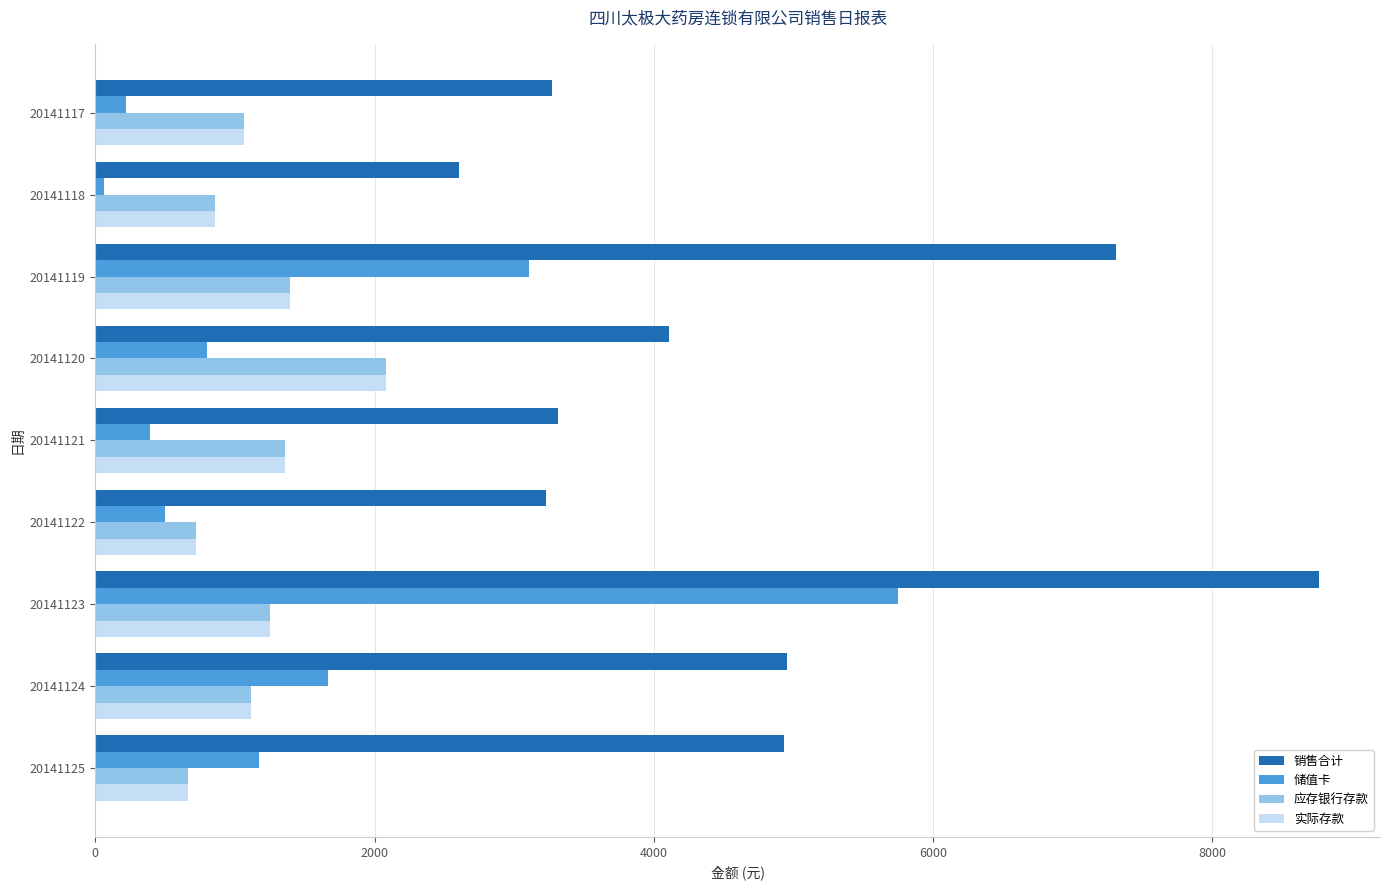

What is the maximum value for 应存银行存款?

2084.9